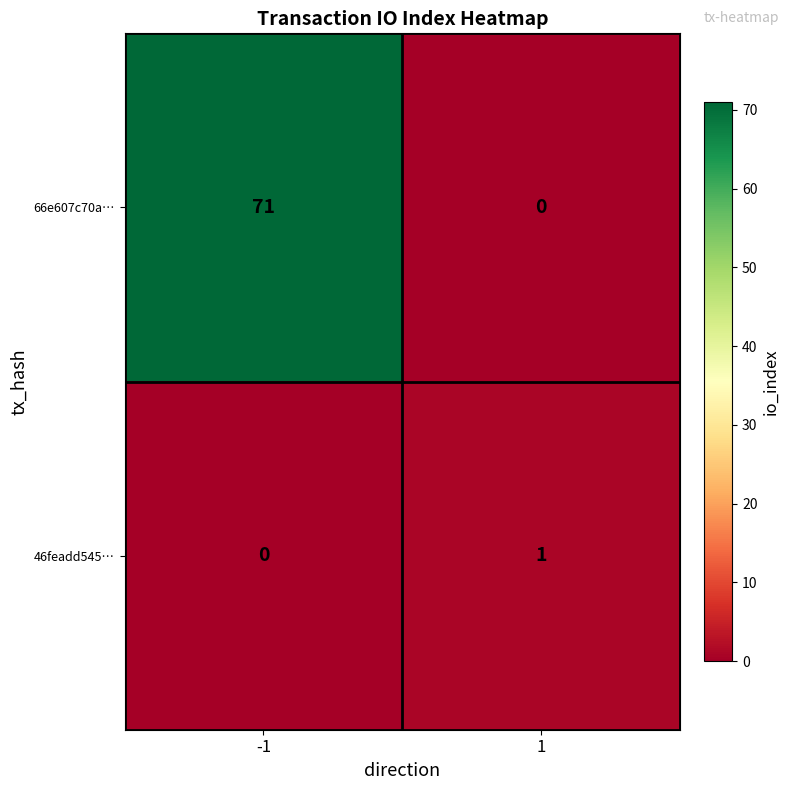

What is the total value across all series at -1?

71